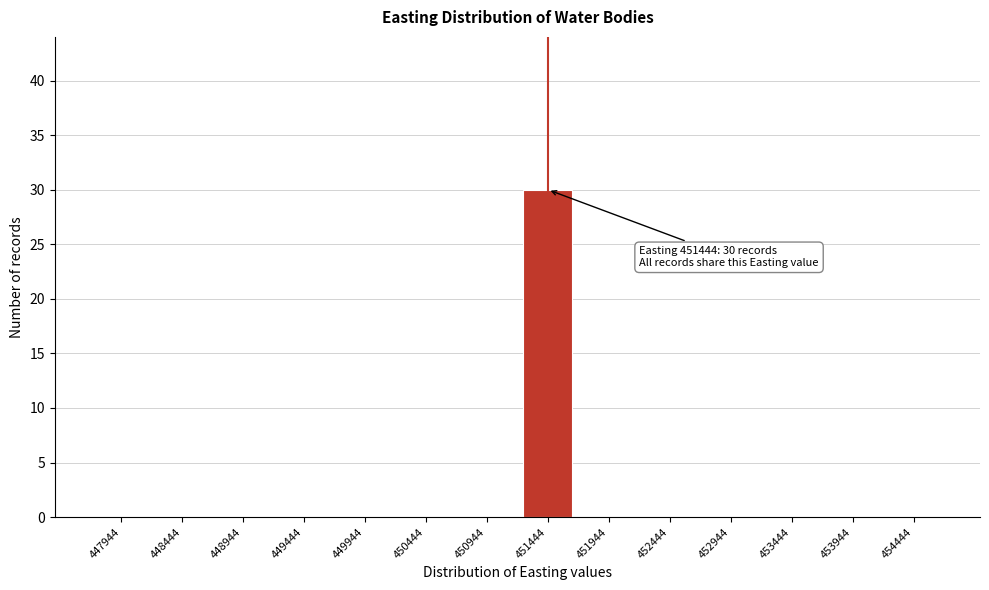

The value at 449444 is 0. True or false?

True